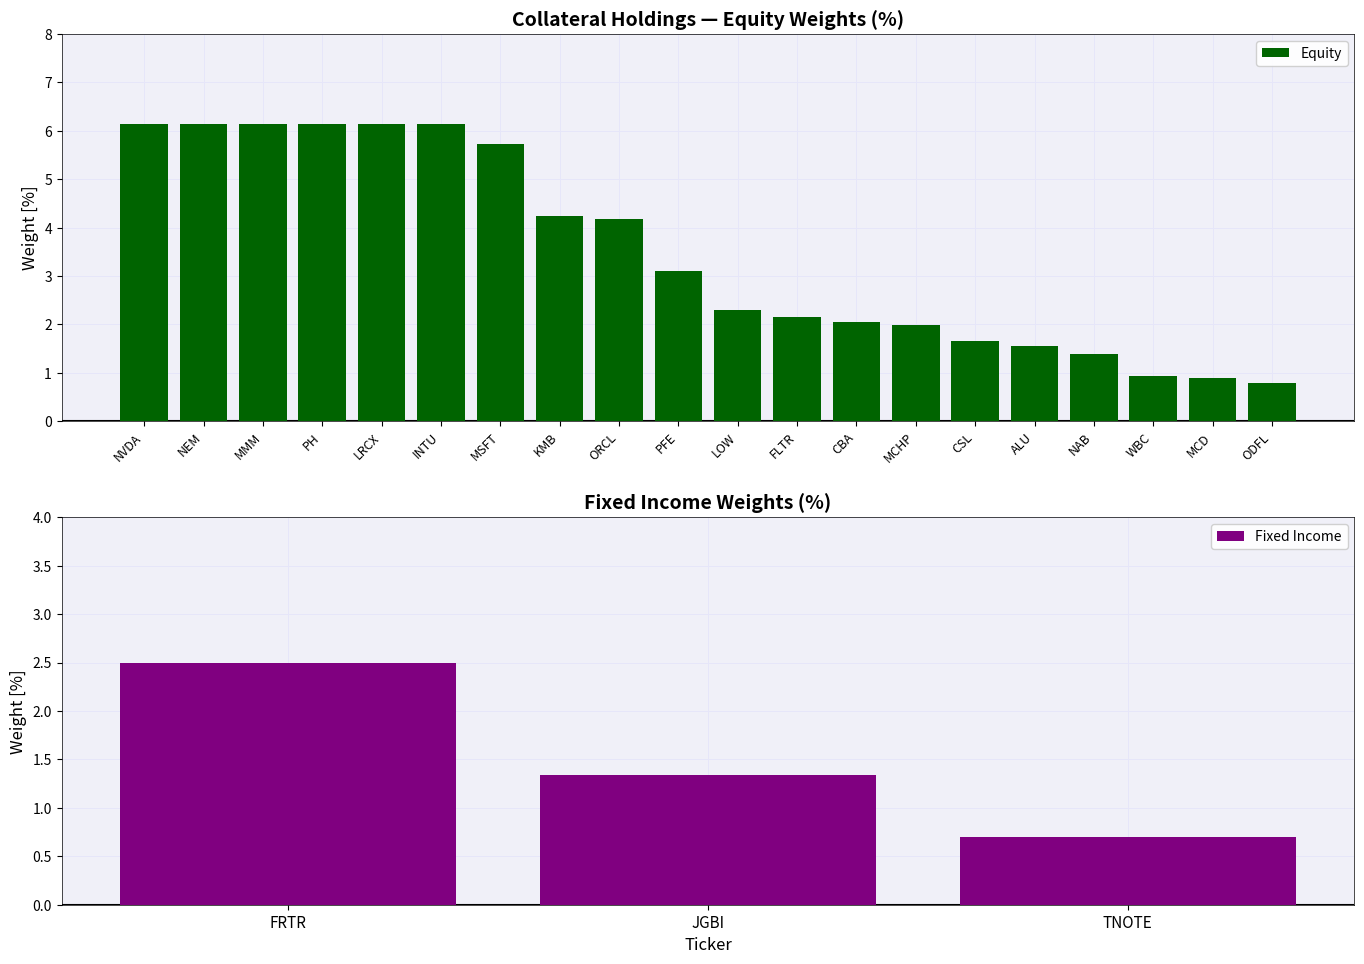

Which has a higher value, CSL or FLTR?

FLTR